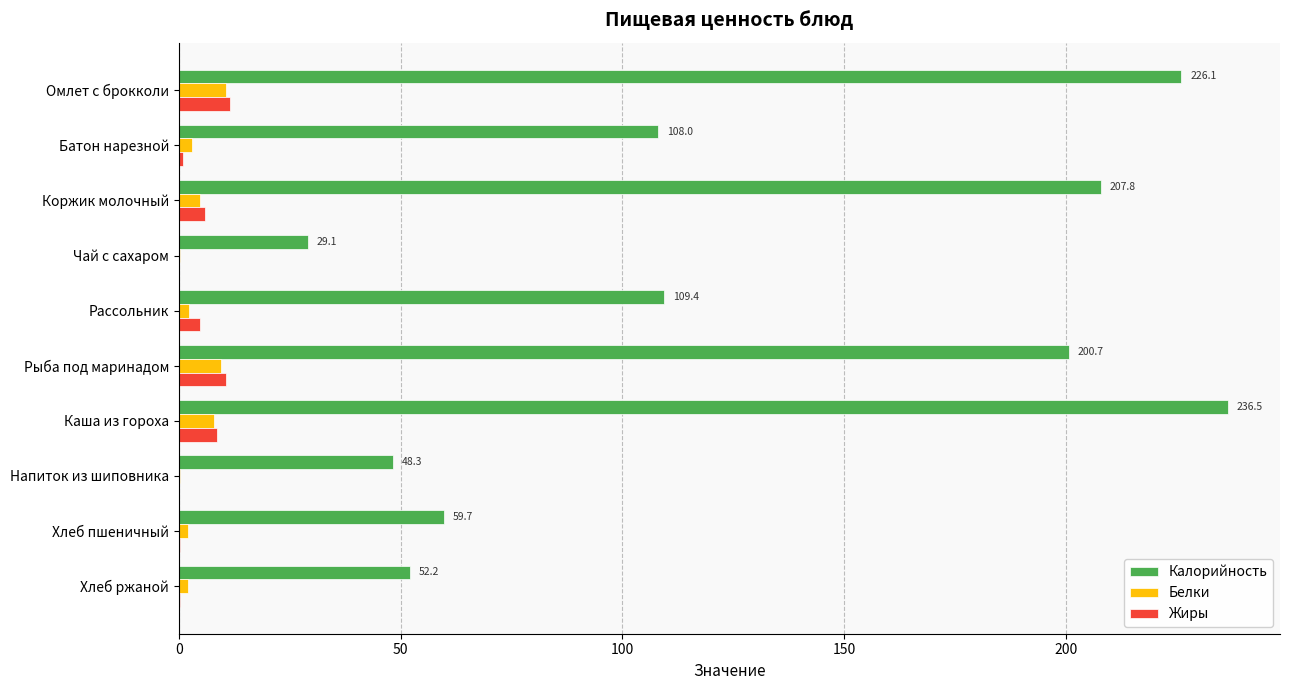

The Белки series shows 10.6 at Омлет с брокколи. True or false?

True